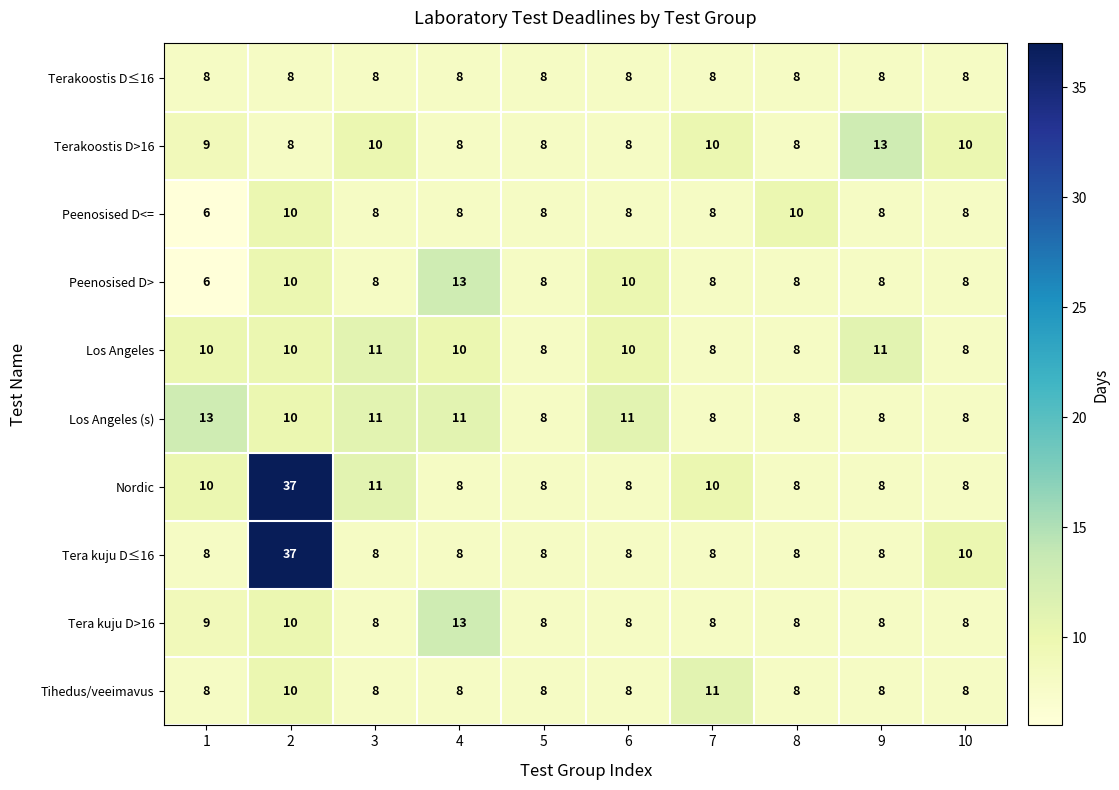

The value of Peenosised D<= at 6 is 8. True or false?

True